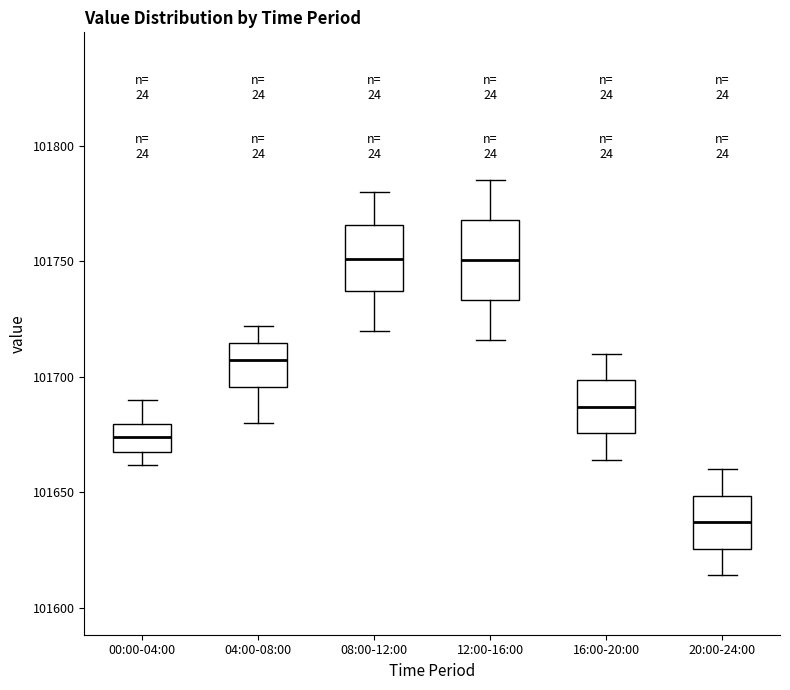

Reading left to right, read every box against the y-axis: the position of its median line, the range the box covers, and the ends of its whiskers. The values are not printed on the chart, so give them approximately, as read against the axis.

00:00-04:00: median 101675, box 101670 to 101680, whiskers 101660 to 101690
04:00-08:00: median 101705, box 101695 to 101715, whiskers 101680 to 101720
08:00-12:00: median 101750, box 101735 to 101765, whiskers 101720 to 101780
12:00-16:00: median 101750, box 101735 to 101770, whiskers 101715 to 101785
16:00-20:00: median 101685, box 101675 to 101700, whiskers 101665 to 101710
20:00-24:00: median 101635, box 101625 to 101650, whiskers 101615 to 101660